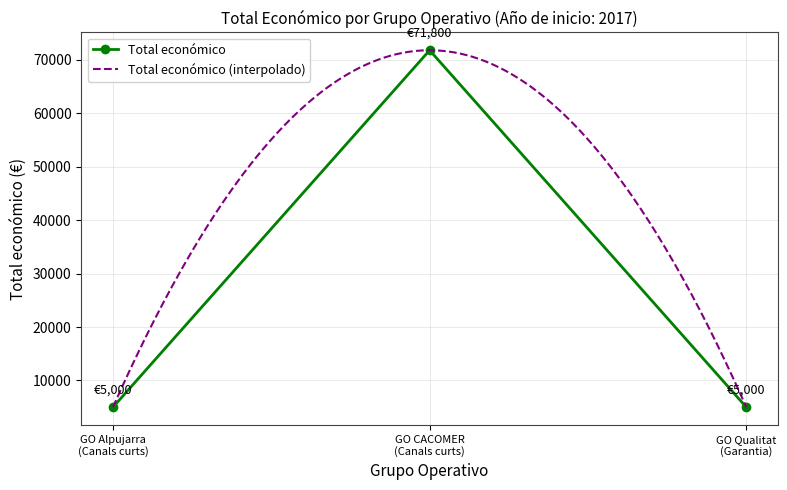

What is the highest value of the Total económico series?

71800